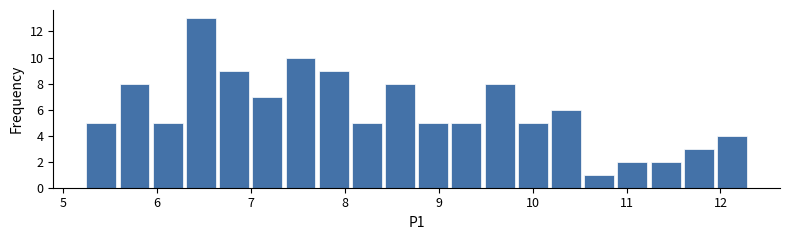

Read against the x-axis, roughly where is the centre of the tallest bar?

6.5